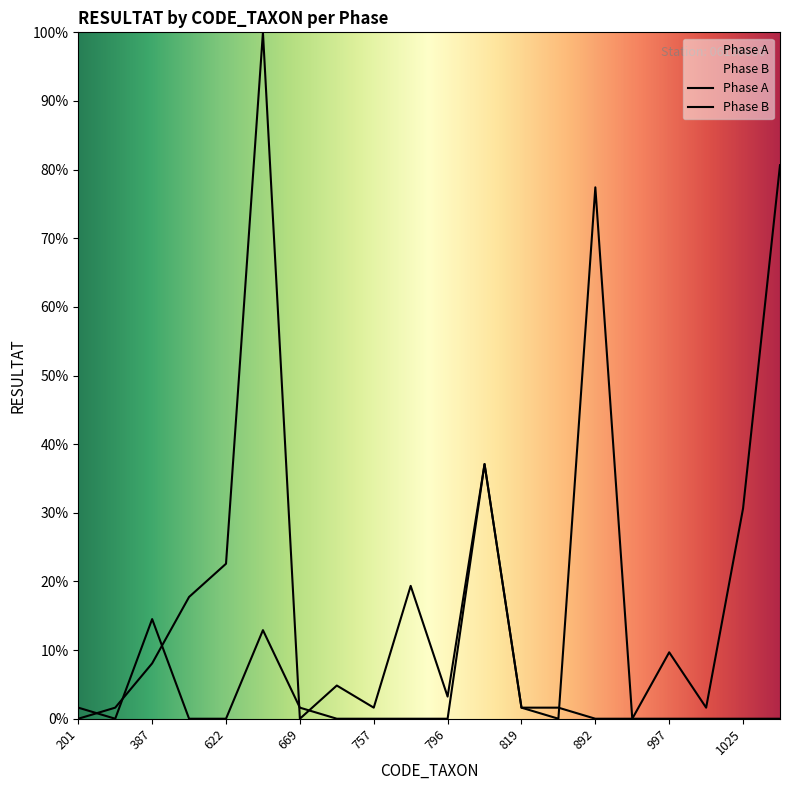

Is this an area chart (filled region under the line)?

No